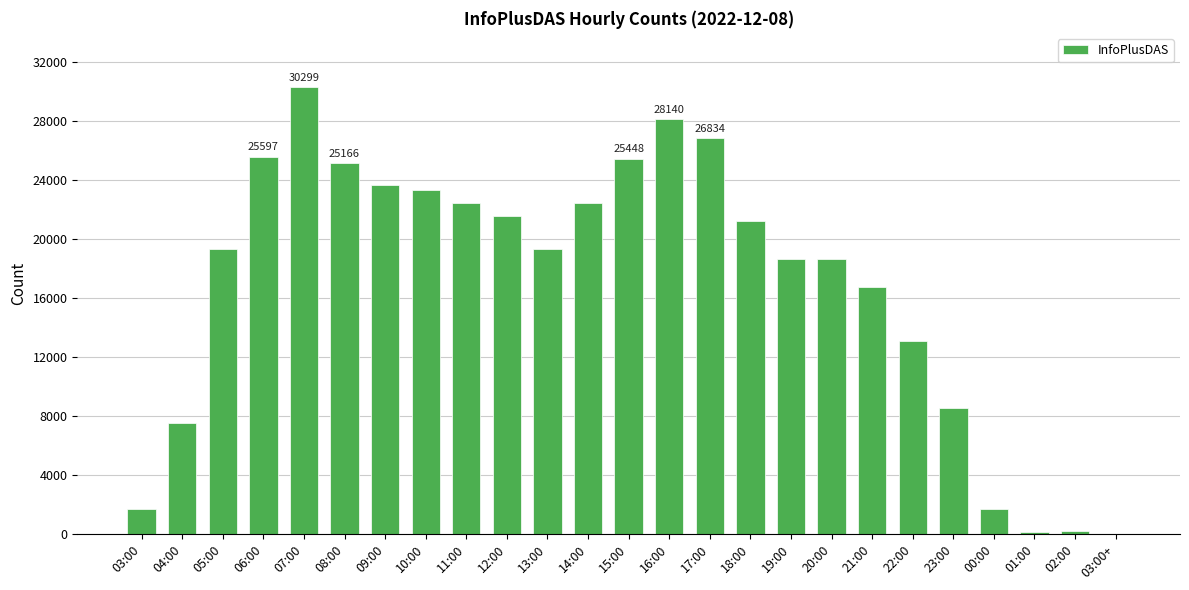

Which category has the highest value across all series?

07:00